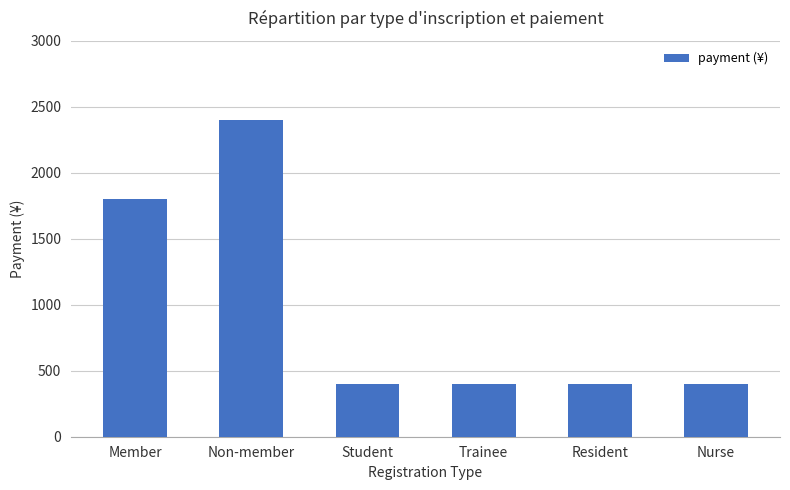

Where is the data nearest to the value 1400?

Member